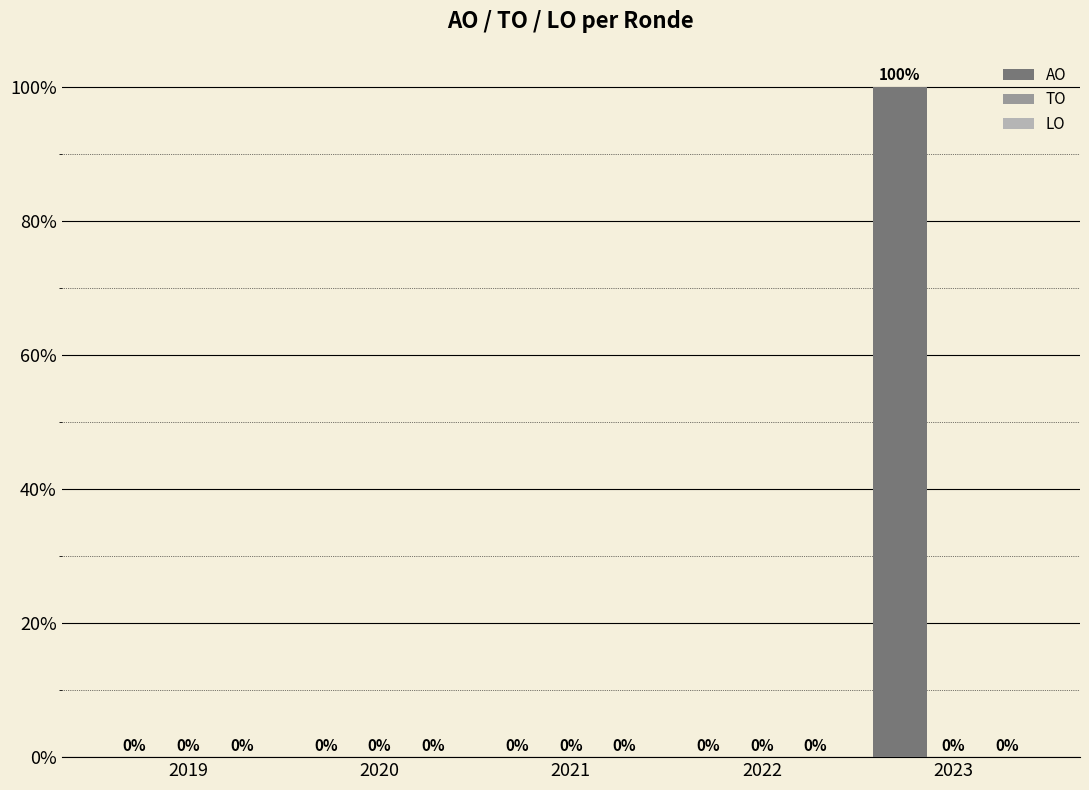

What is the greatest value displayed?

100